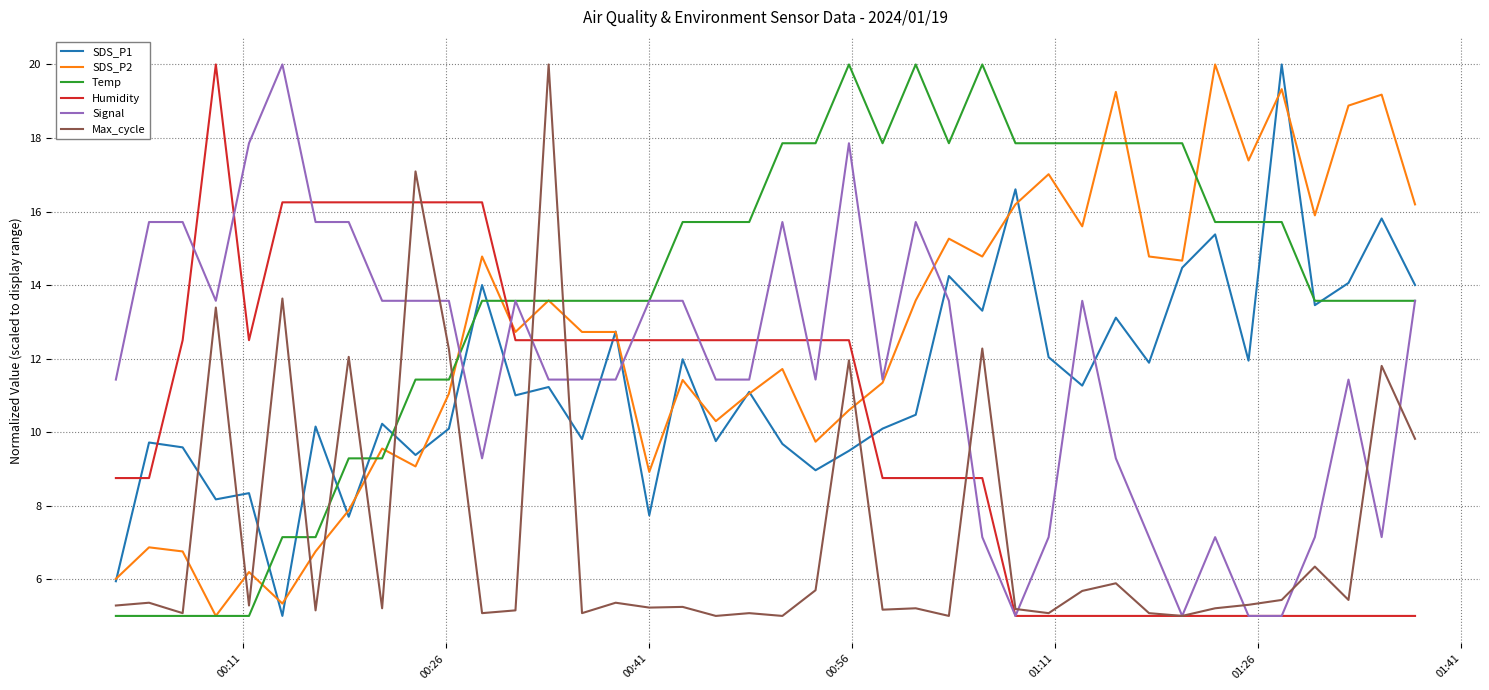

What is the lowest value of the Signal series?

5.0